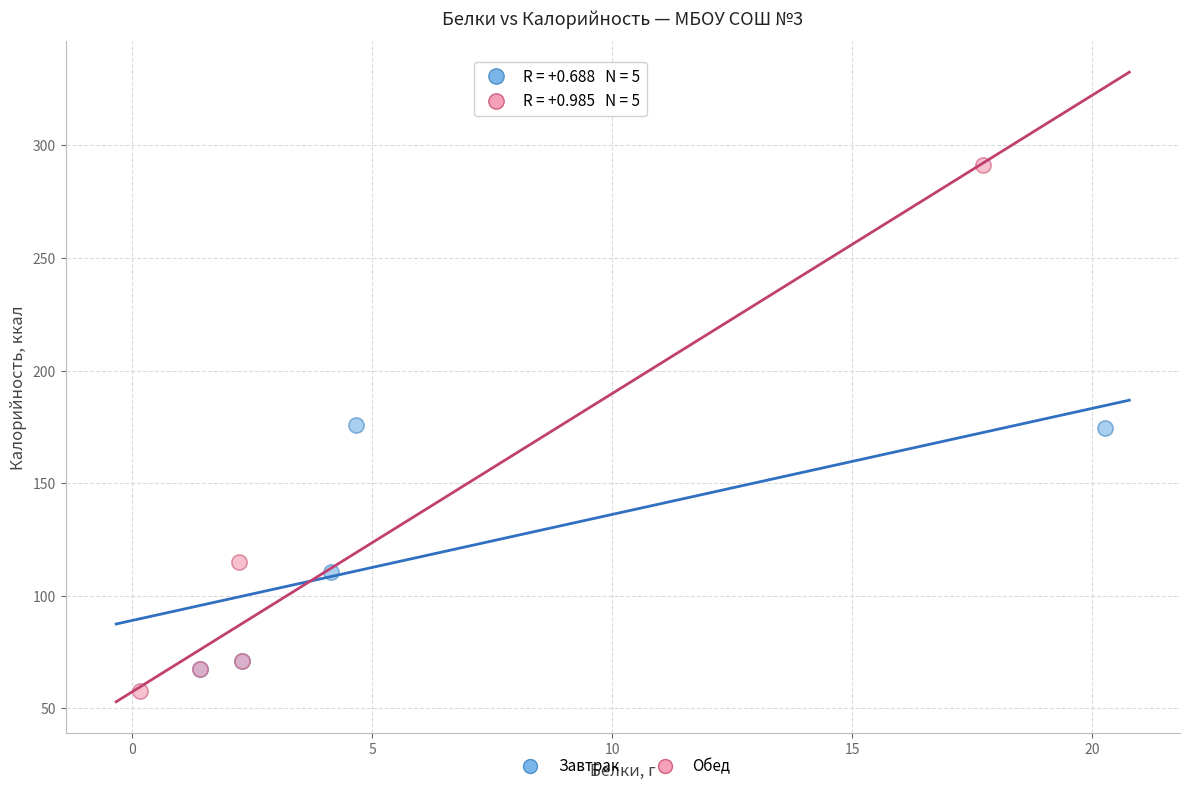

Which series reaches the minimum Y coordinate?

Обед